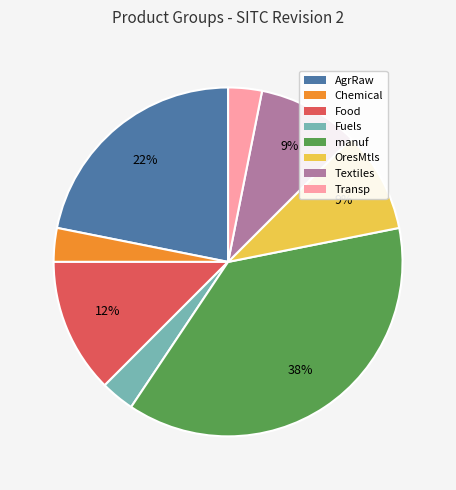

What percentage is the Transp slice, to the nearest percent?

3%